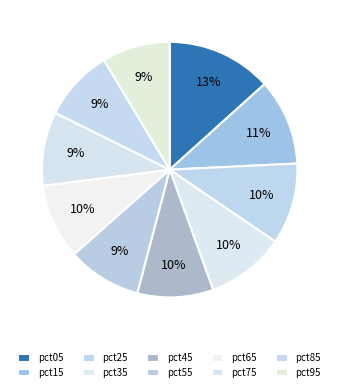

Is it true that pct85 is 9% of the pie?

True